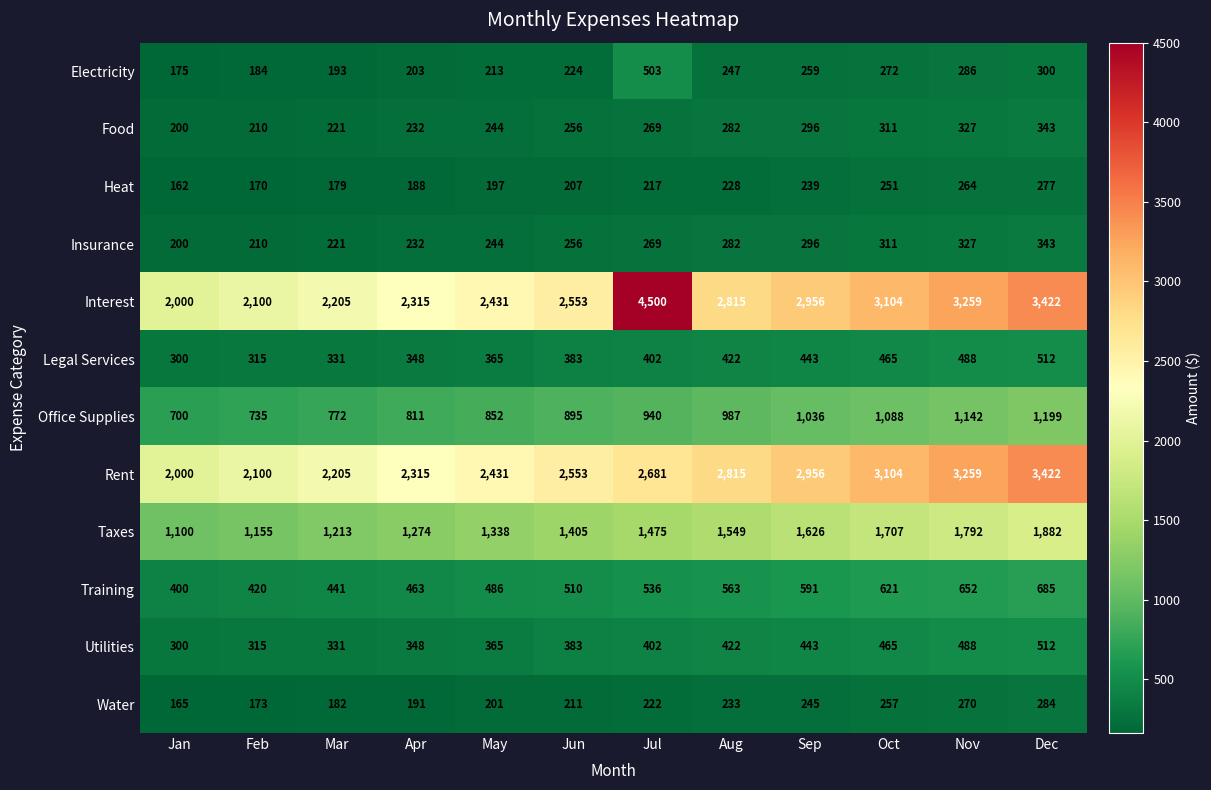

What is the highest value of the Food series?

343